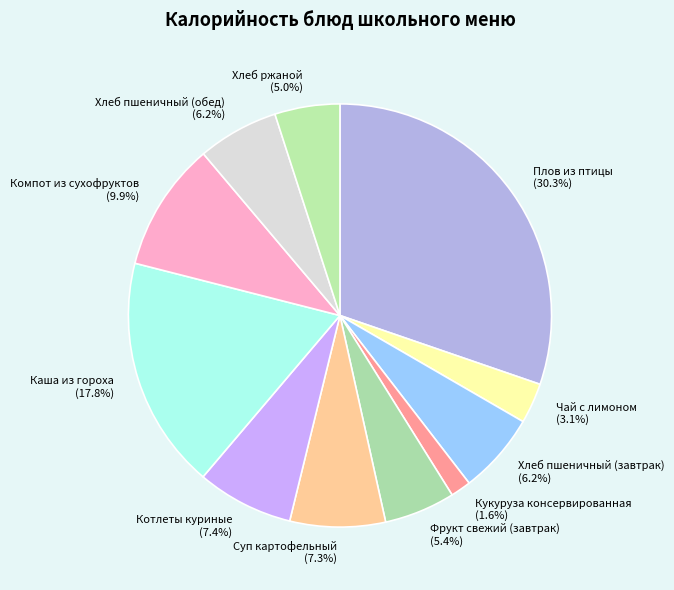

What percentage is the Плов из птицы slice, to the nearest percent?

30%